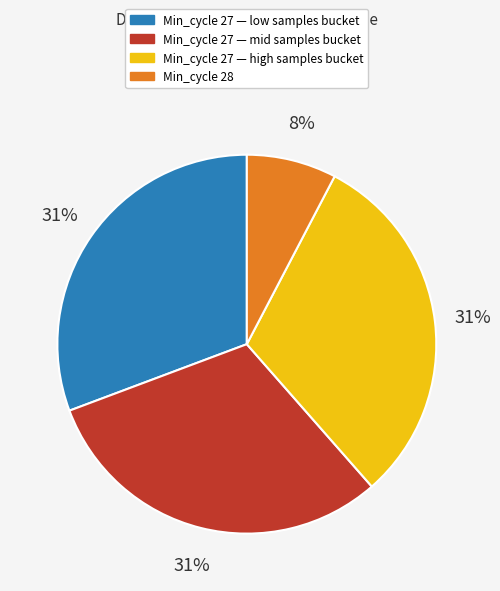

Which slice is the smallest?

Min_cycle 28